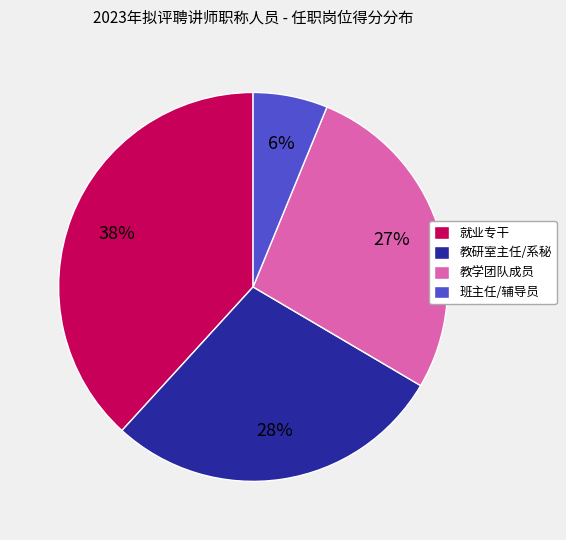

To the nearest percent, what is the difference between the largest and smallest slice percentages?

32%